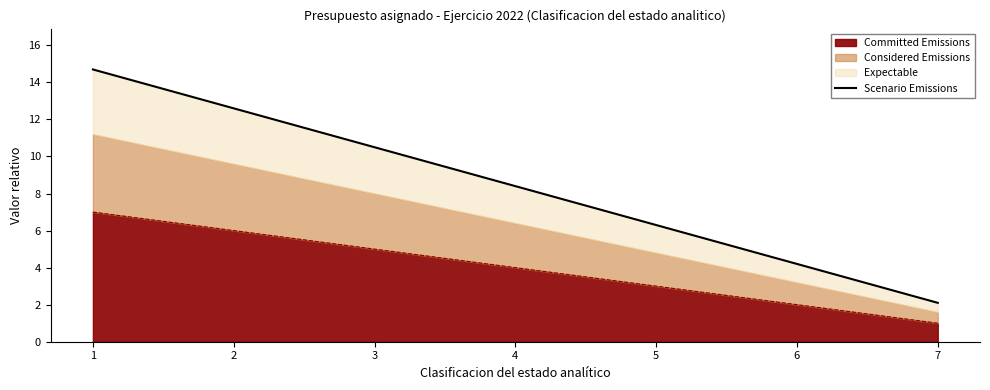

True or false: there are more than 1 points higher than both neighbors.

False